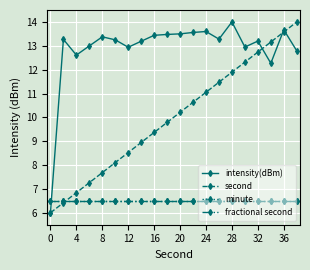

What is the value of the fractional second point at the 14th from the left?

6.5